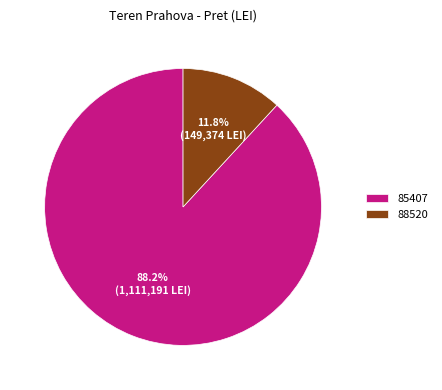

To the nearest percent, what is the difference between the 85407 and 88520 slice percentages?

76%